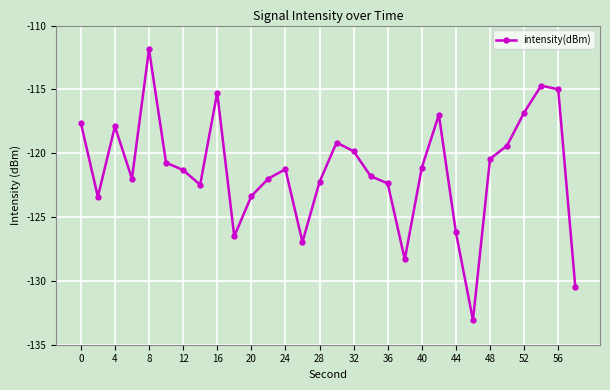

What is the sum of all values?

-3640.6